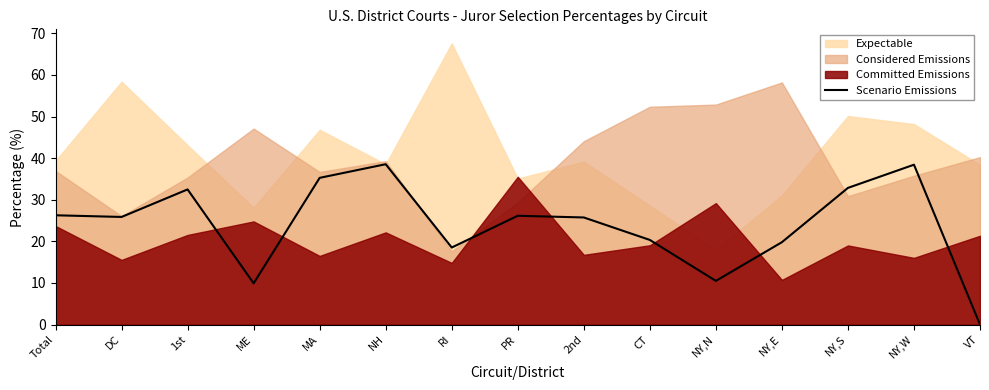

What is the label of the 1st point from the right?

VT